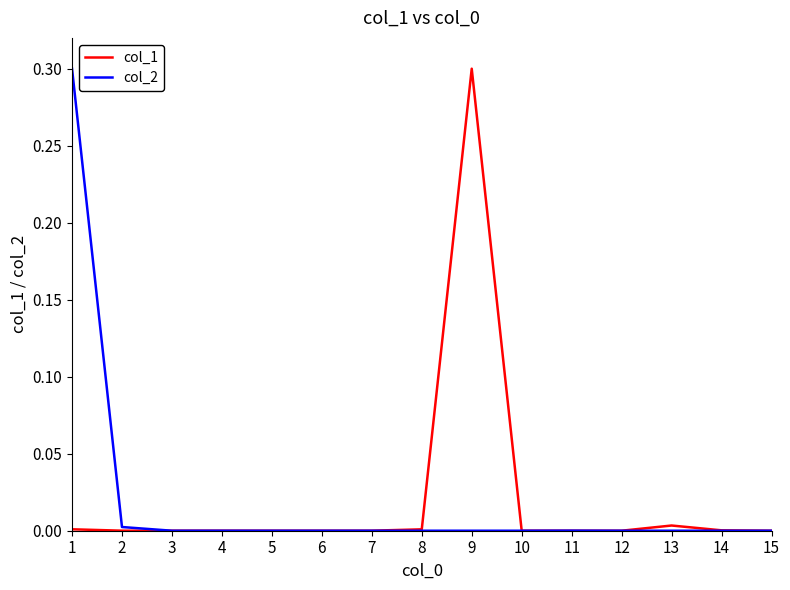

The col_2 series shows 0.2 at 3. True or false?

False